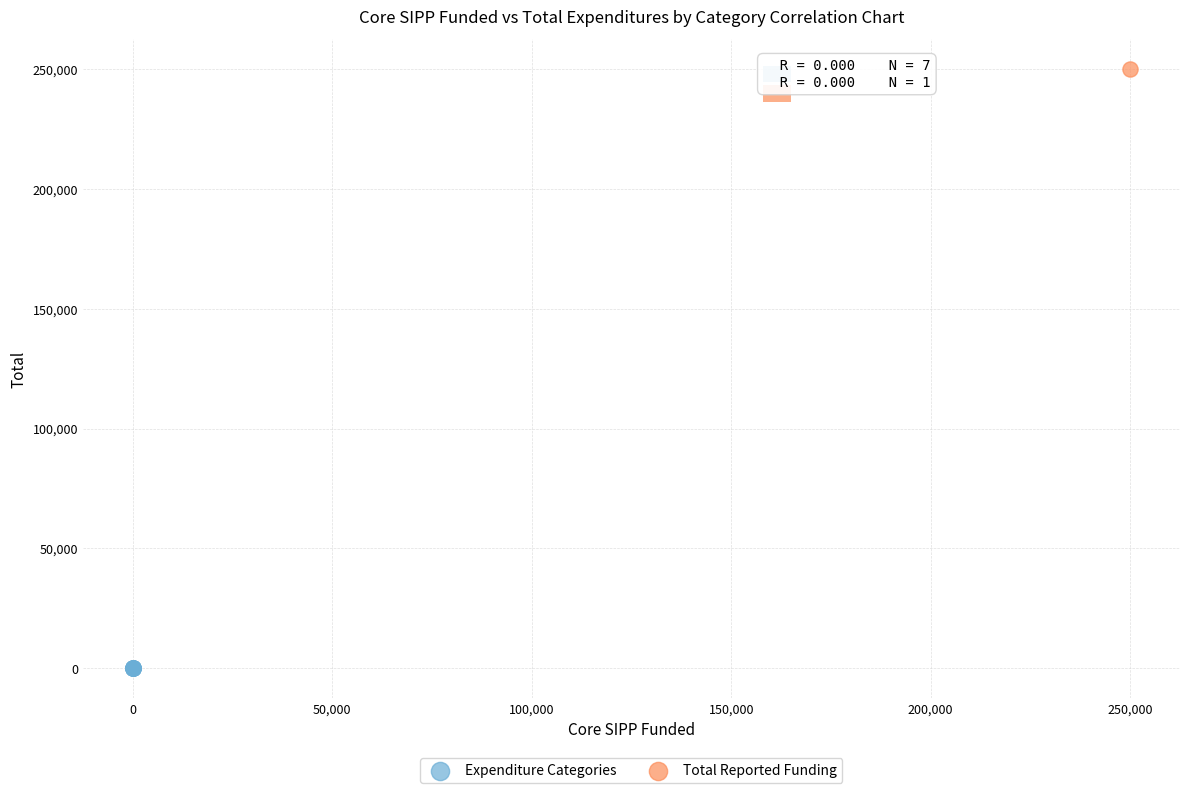

What are all the series names shown in the legend?

Expenditure Categories, Total Reported Funding